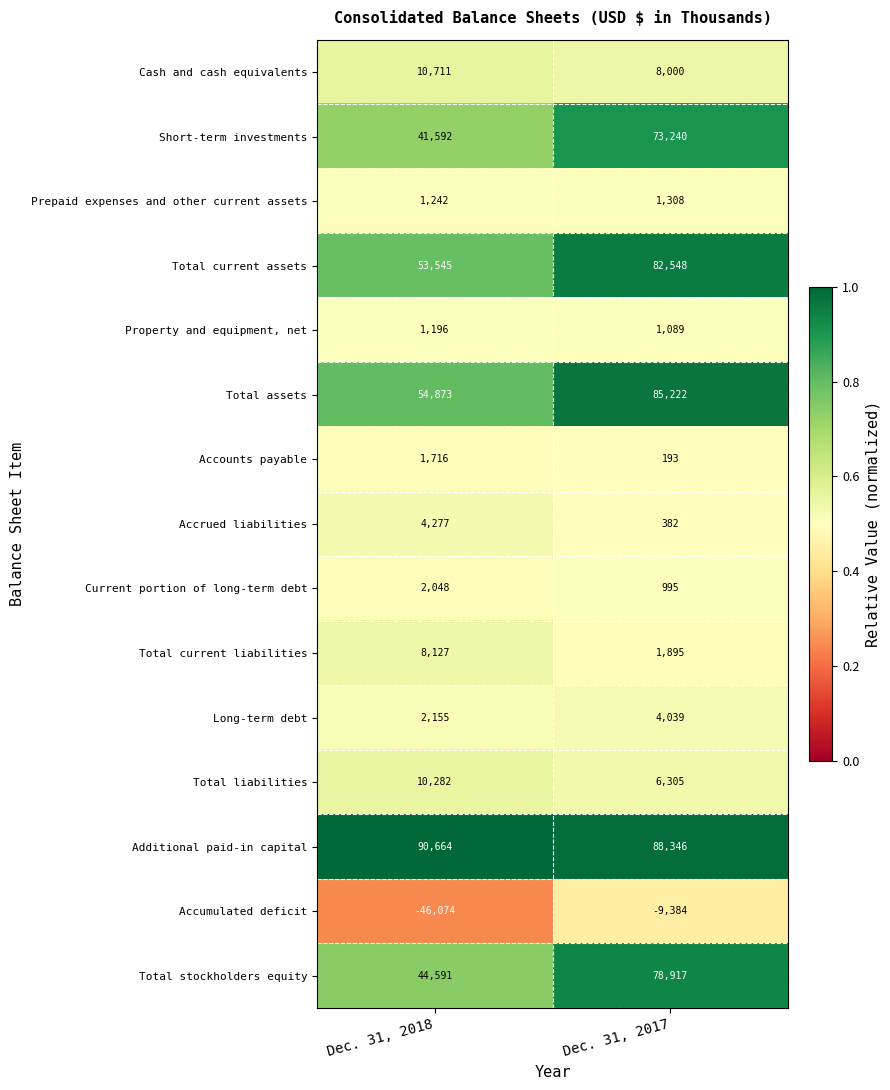

At which category does the chart reach its peak across all series?

Dec. 31, 2018